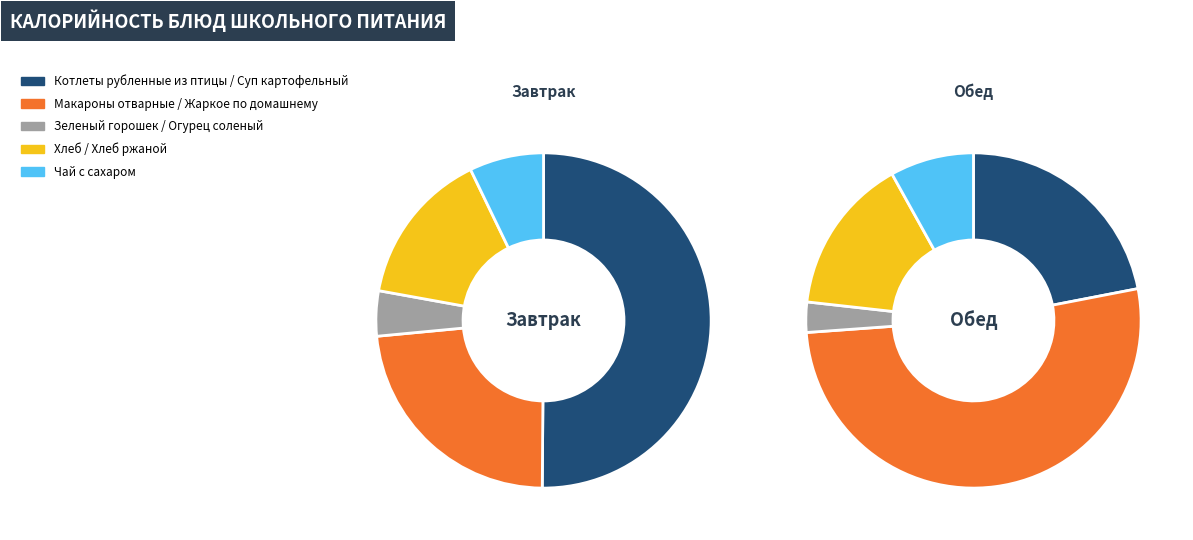

What is the change in value from Макароны отварные to Зеленый горошек?

-148.6